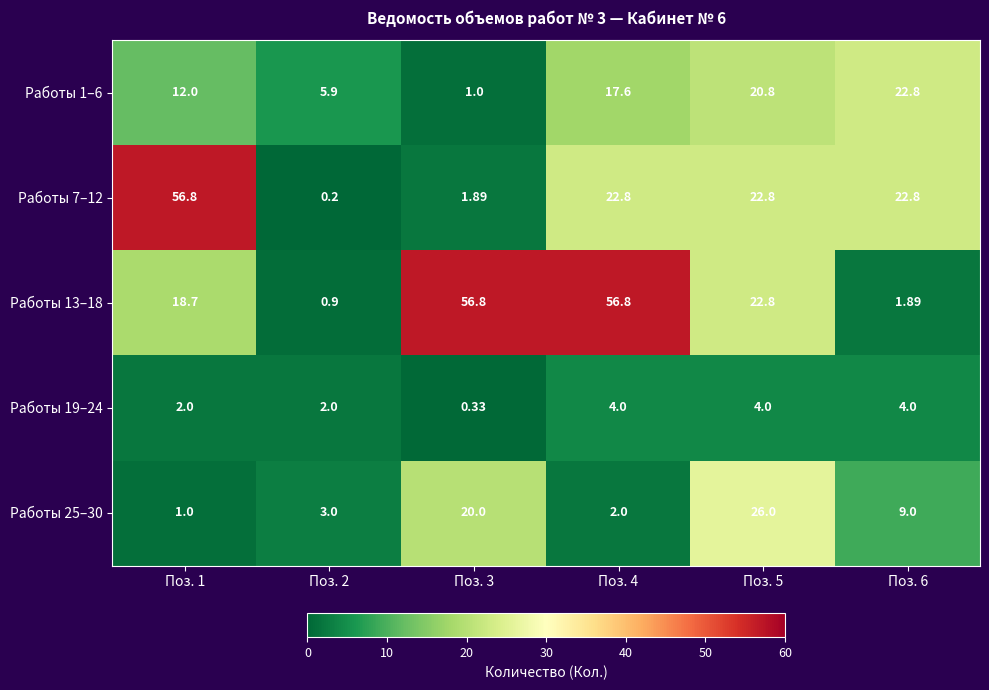

Which series has the widest spread of values?

Работы 7–12